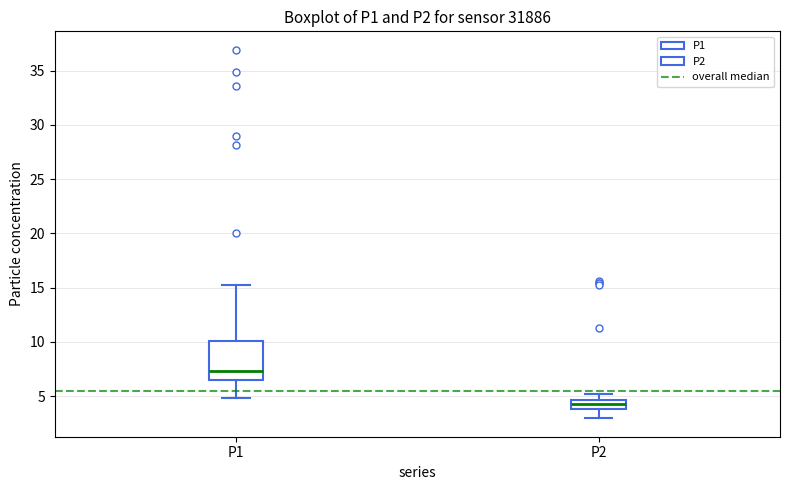

Reading left to right, transcribe this box plot: for each box, give where its median line is, the range the box spans, and where its two whiskers end, as read against the y-axis. The values are not printed on the chart, so give them approximately, as read against the axis.

P1: median 7.5, box 6.5 to 10.0, whiskers 5.0 to 15.0
P2: median 4.5 (inside the box), box 4.0 to 4.5, whiskers 3.0 to 5.0